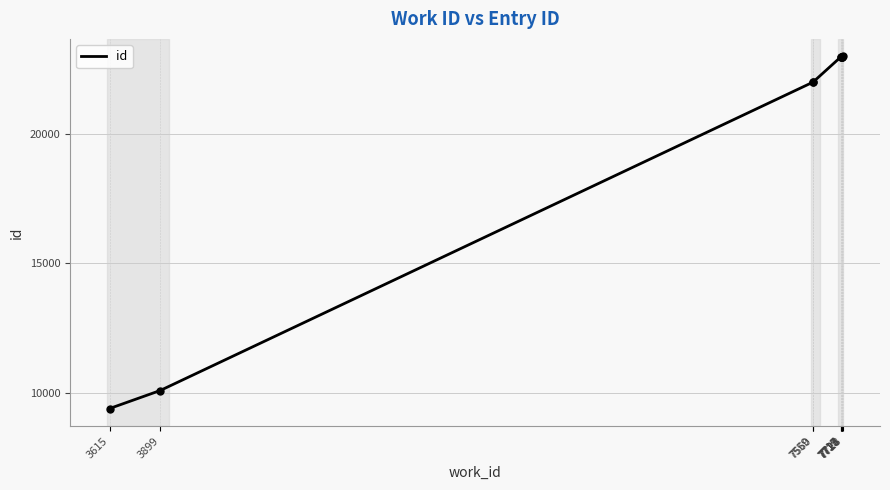

What is the ratio of the value at 3899 to the value at 7728?

0.4